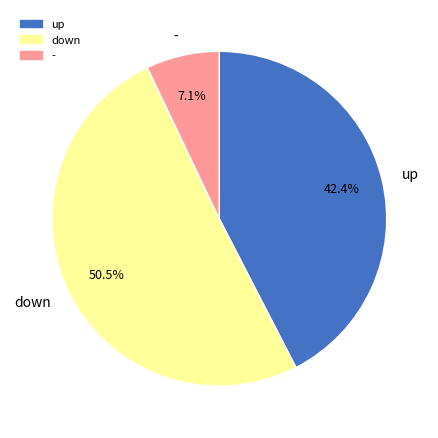

Combined, do down and up account for over 50%?

Yes